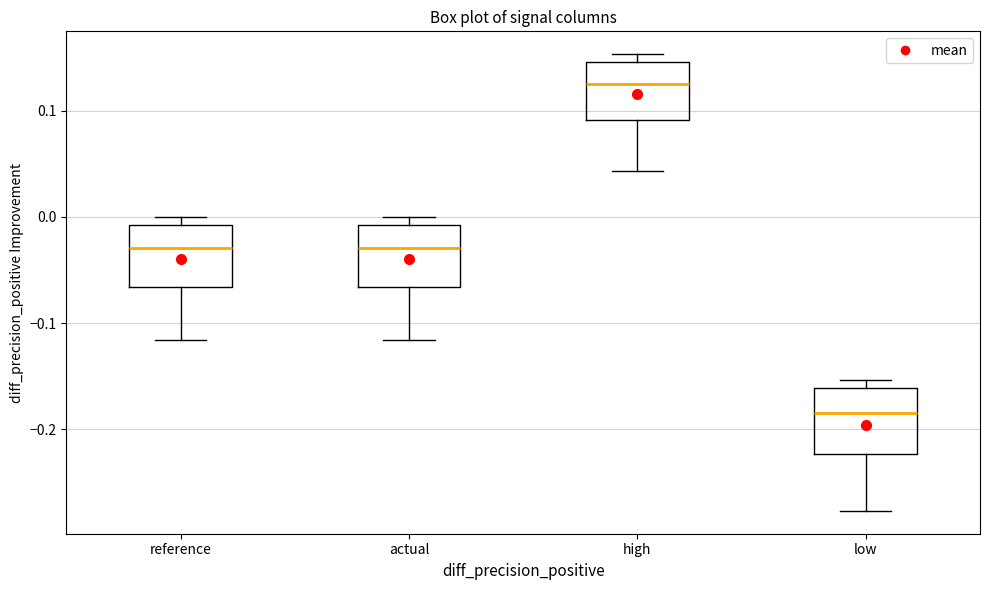

Reading left to right, read every box against the y-axis: the position of its median line, the range the box covers, and the ends of its whiskers. The values are not printed on the chart, so give them approximately, as read against the axis.

reference: median -0.03, box -0.07 to -0.01, whiskers -0.12 to 0.00
actual: median -0.03, box -0.07 to -0.01, whiskers -0.12 to 0.00
high: median 0.13, box 0.09 to 0.15, whiskers 0.04 to 0.15 (just above the box's upper edge)
low: median -0.18, box -0.22 to -0.16, whiskers -0.28 to -0.15